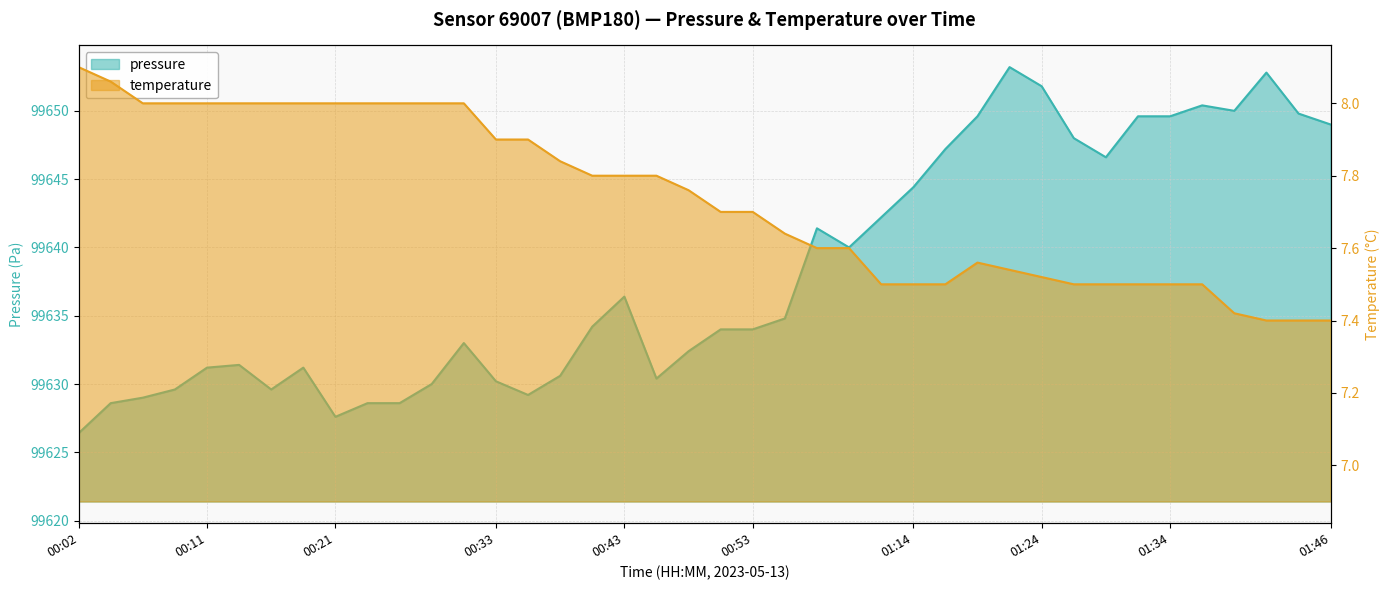

The value of pressure at 00:24 is 99628.6. True or false?

True